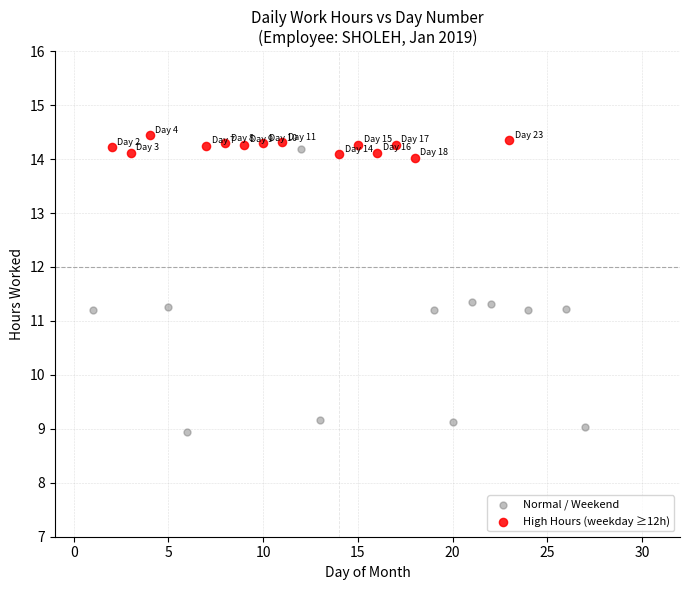

Which series contains the lowest Y value?

Normal / Weekend